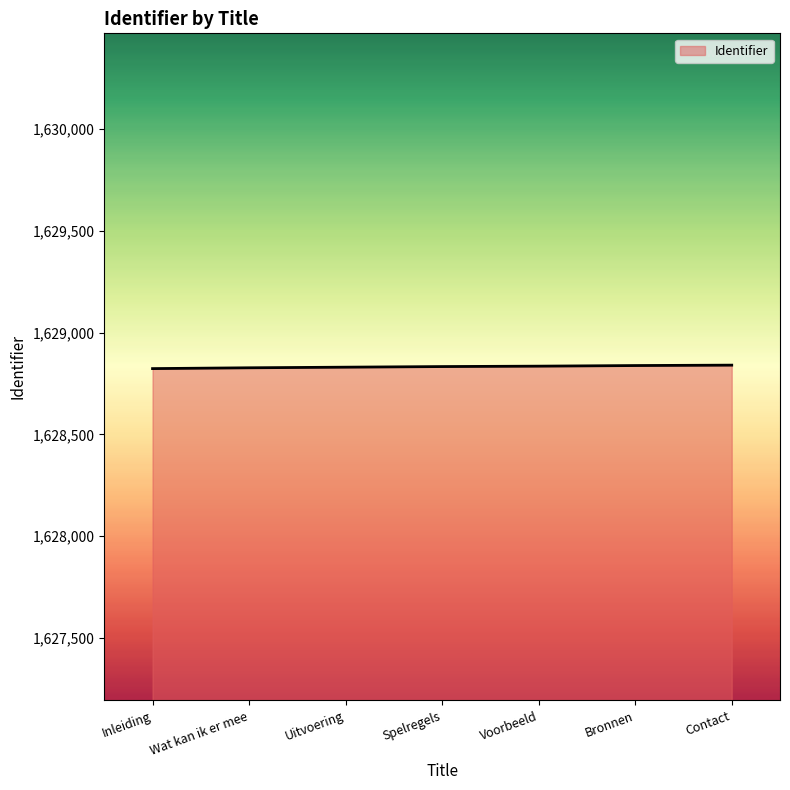

What is the sum of the values at Uitvoering and Inleiding?

3257653